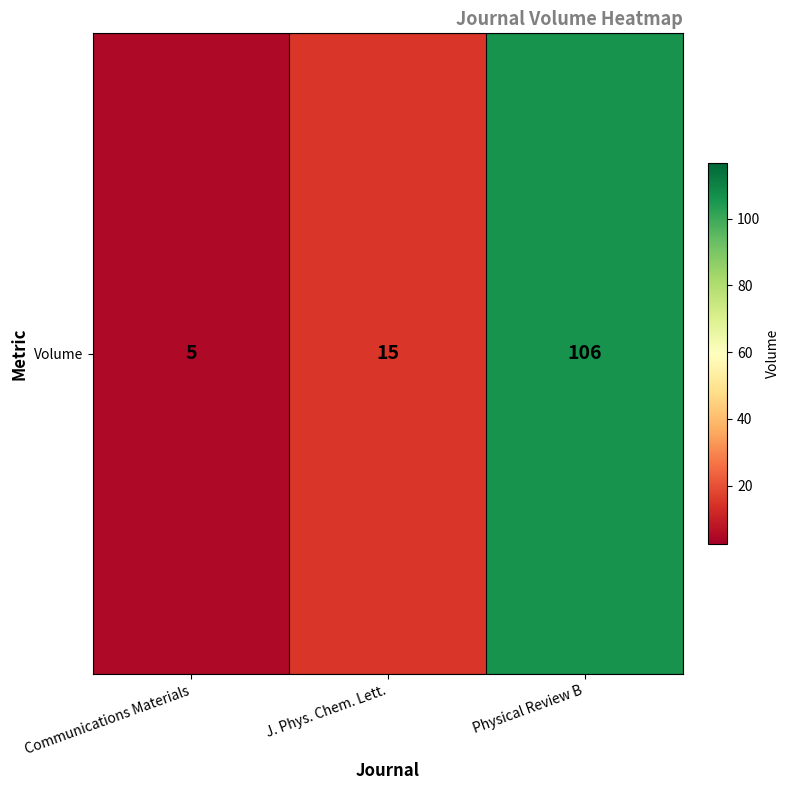

What is the average value?

42